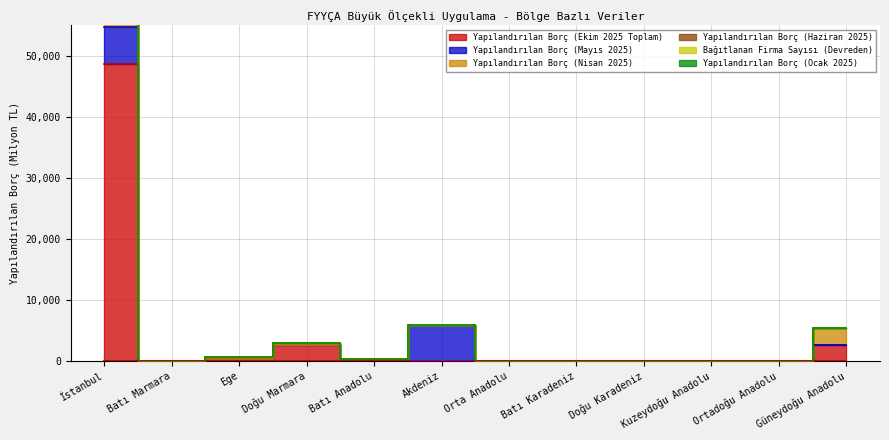

What is the total value across all series at Akdeniz?

6018.0